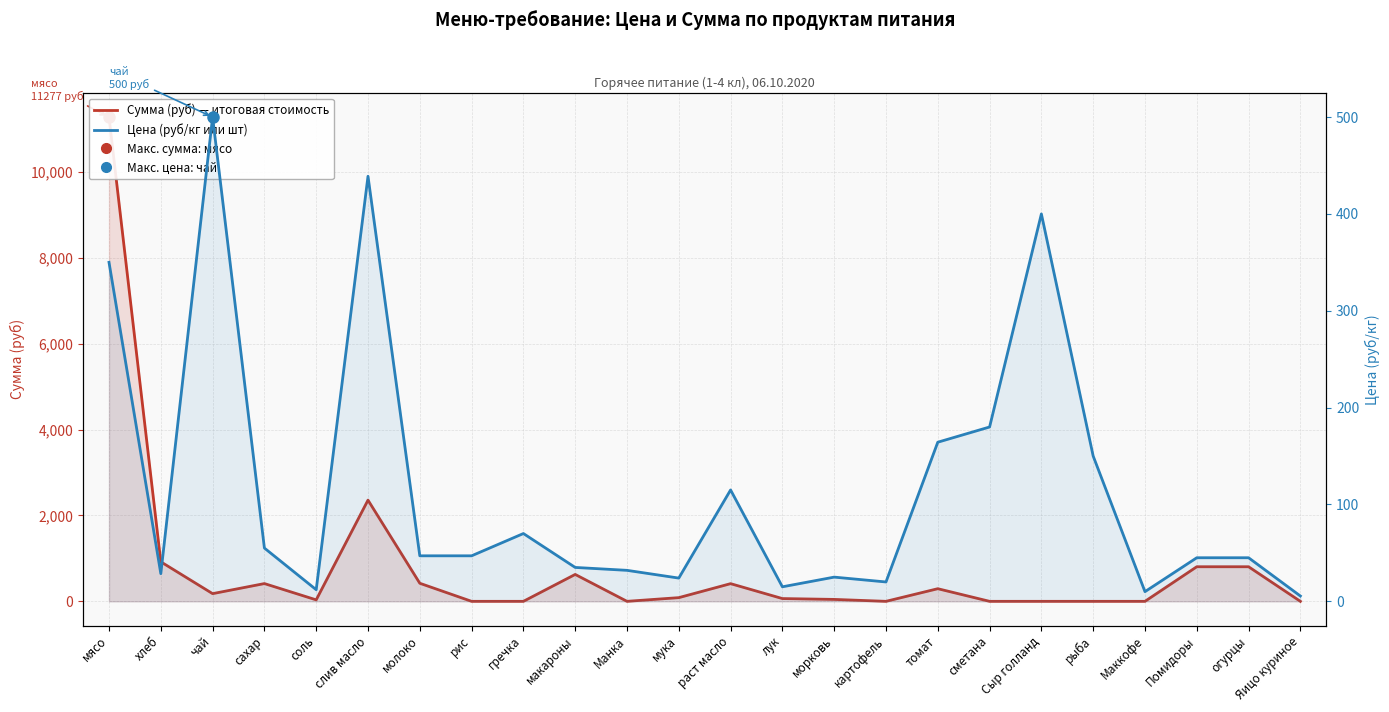

True or false: Сумма (руб) — итоговая стоимость has more than 0 interior local peaks.

True